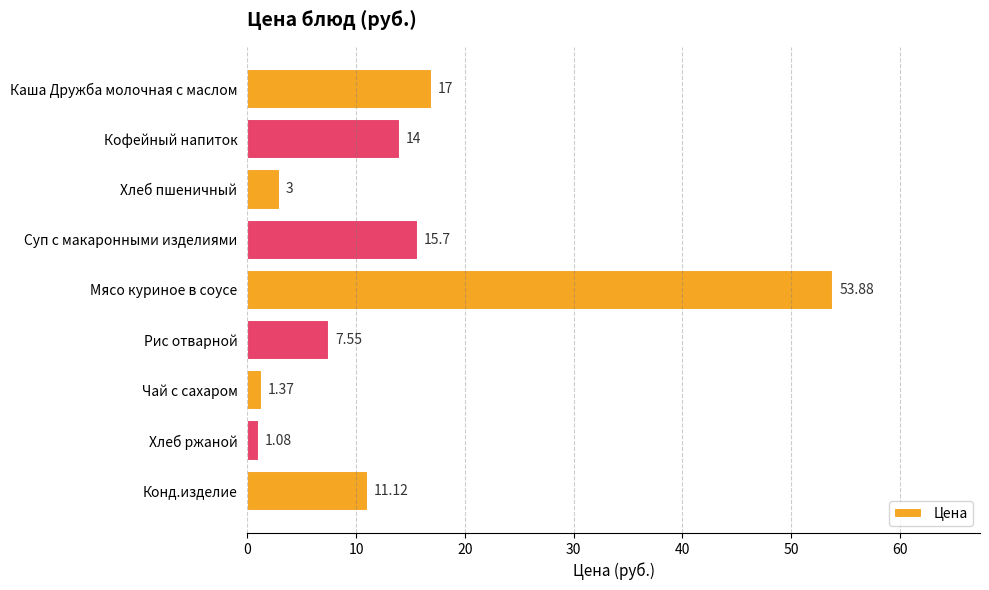

What is the change in value from Каша Дружба молочная с маслом to Суп с макаронными изделиями?

-1.3